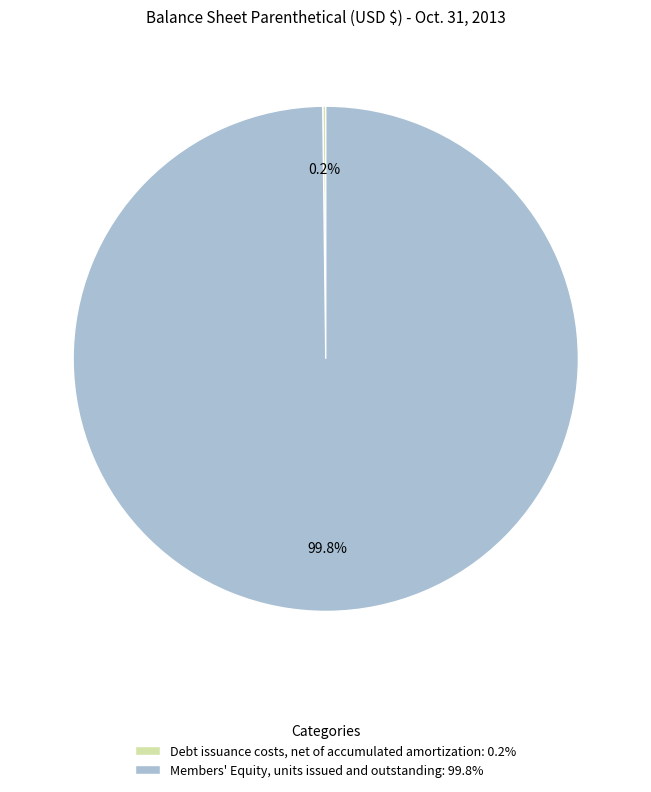

How much of the chart is everything except Members' Equity, units issued and outstanding: 99.8%?

0.2%